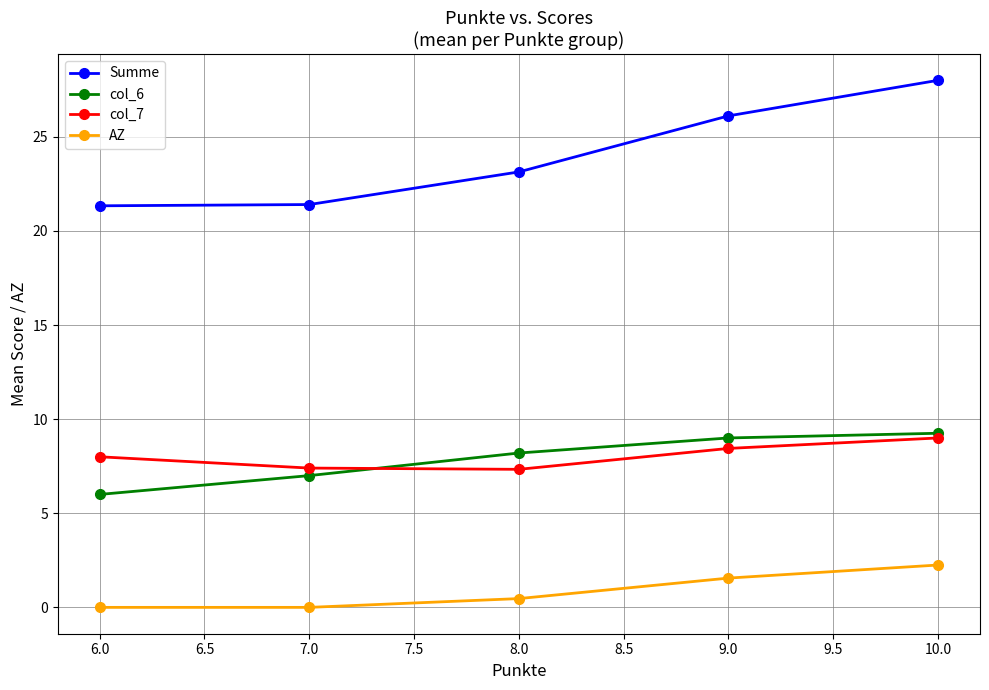

List the labels in order of col_6 value, largest first.

10.0, 9.0, 8.0, 7.0, 6.0